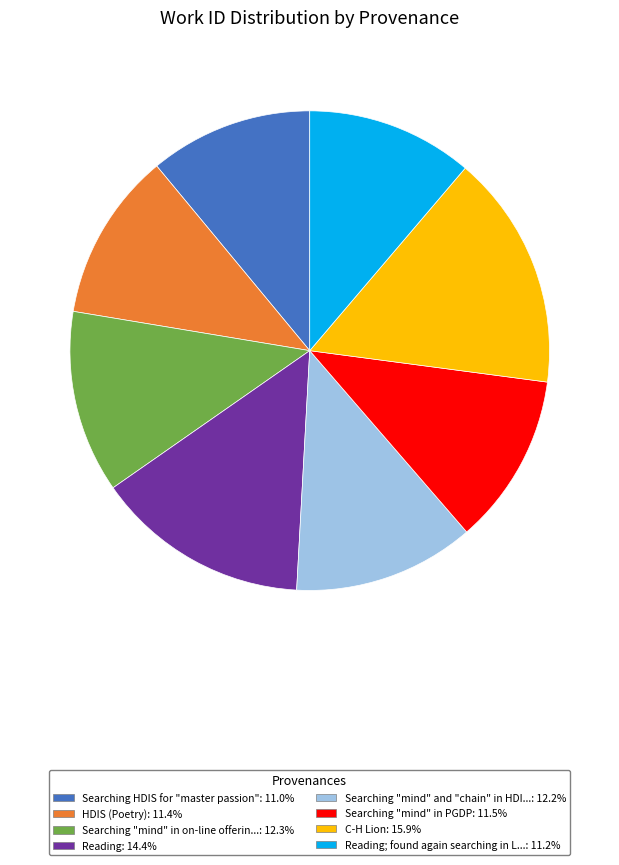

Is there any slice that represents more than half of the pie?

No